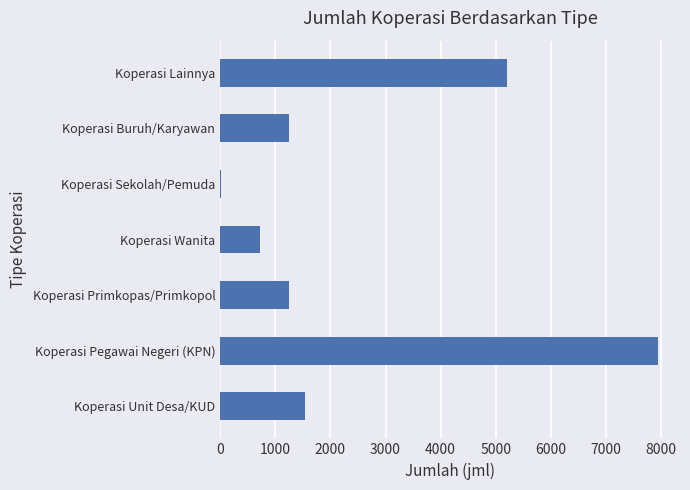

What is the sum of the values at Koperasi Unit Desa/KUD and Koperasi Pegawai Negeri (KPN)?

9479